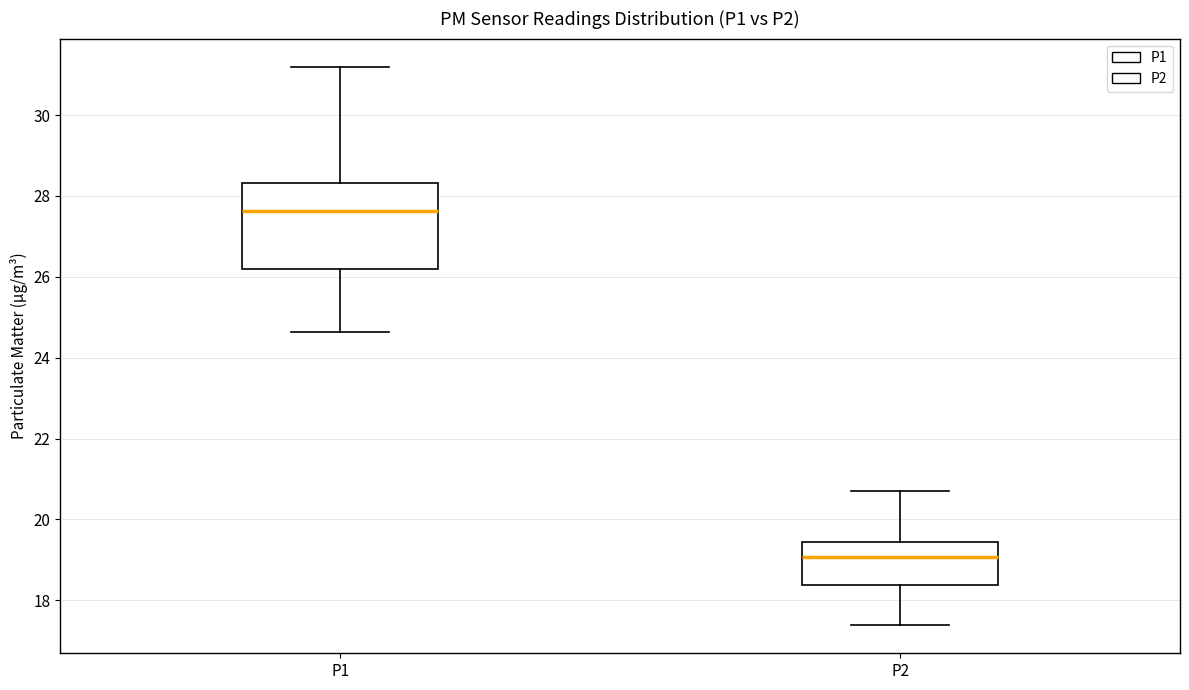

Where does the upper whisker of the box for P2 end on the y-axis? The values are not printed on the chart, so give them approximately, as read against the axis.

20.8